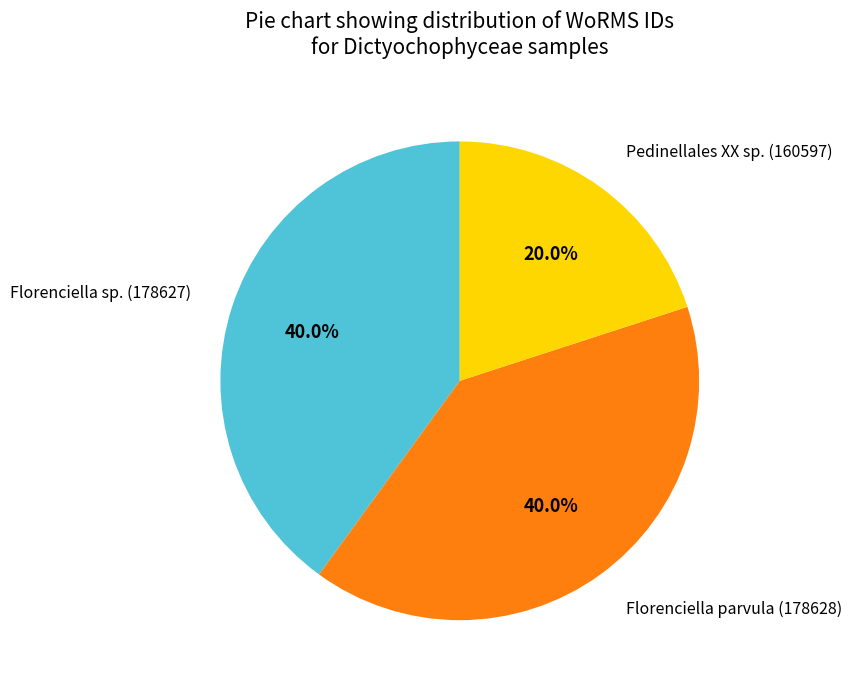

The Florenciella parvula (178628) slice represents 25% of the pie. True or false?

False